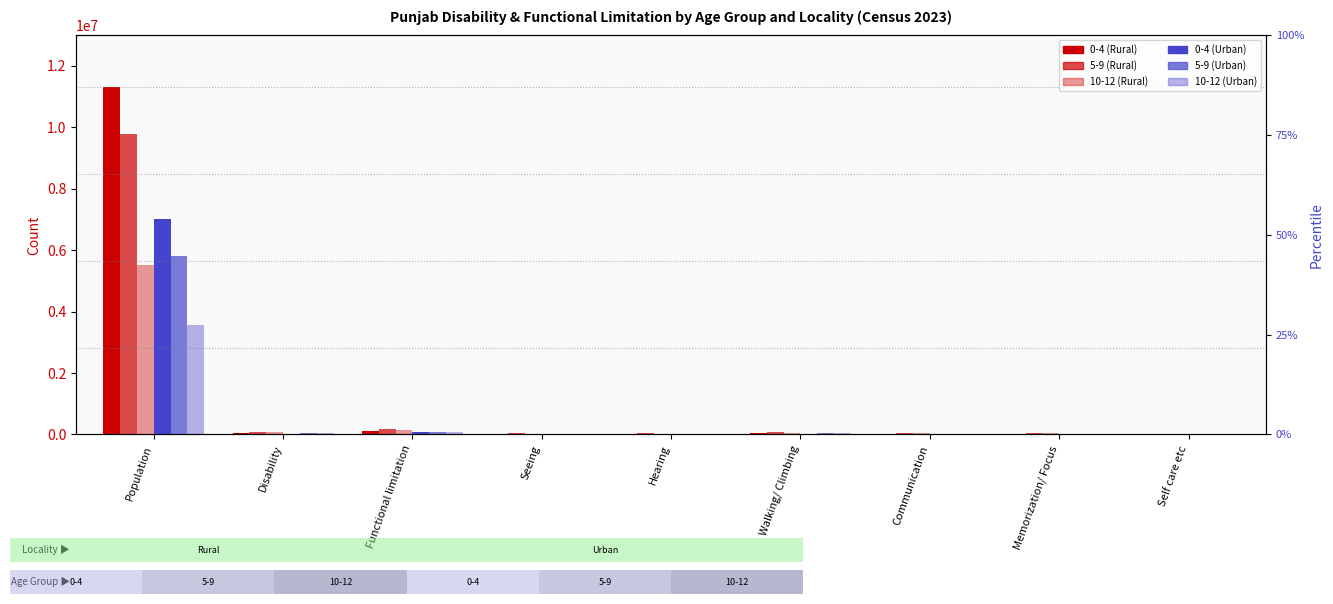

Which category has the highest value across all series?

Population